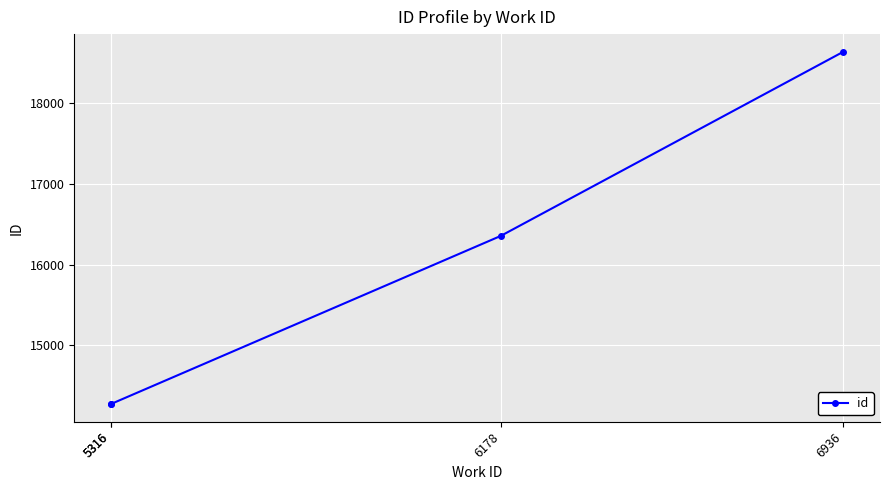

True or false: the data shows 14274 at 5316.

True